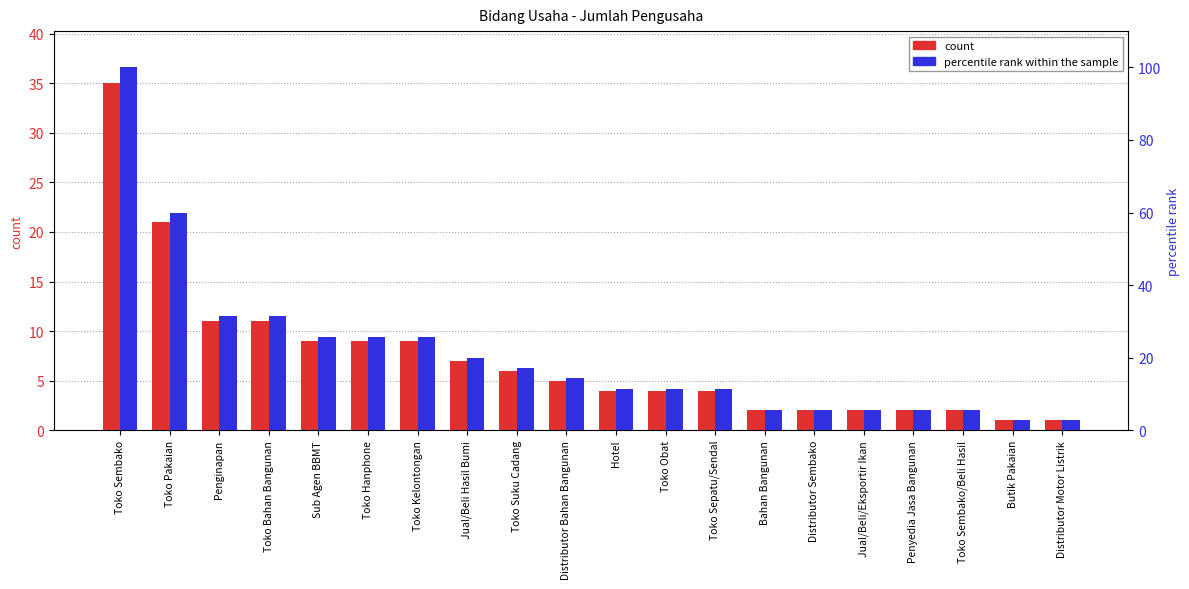

What is the sum of all percentile rank within the sample values?

420.0